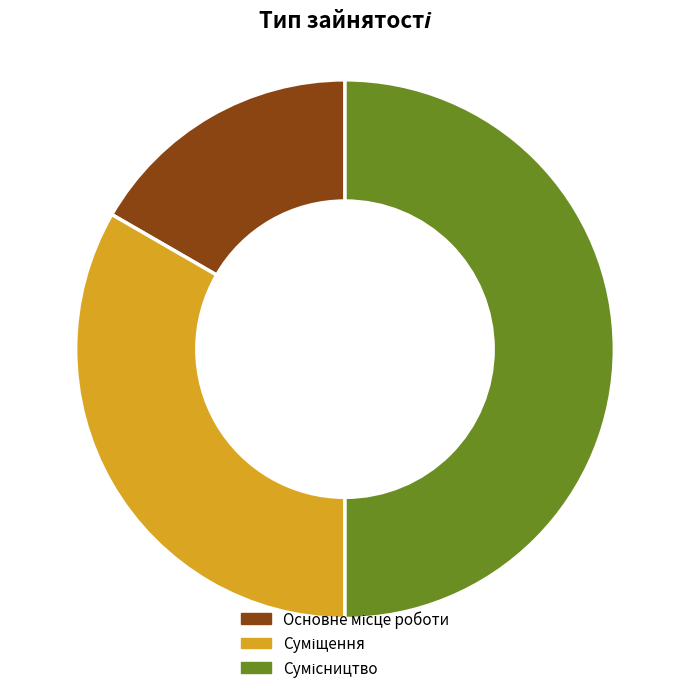

Does Сумісництво account for over 50% of the chart?

No